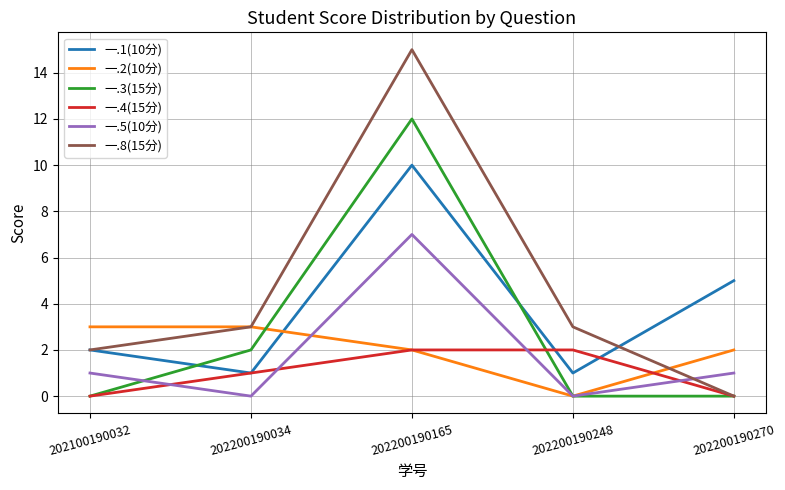

How many categories are shown in the chart?

5